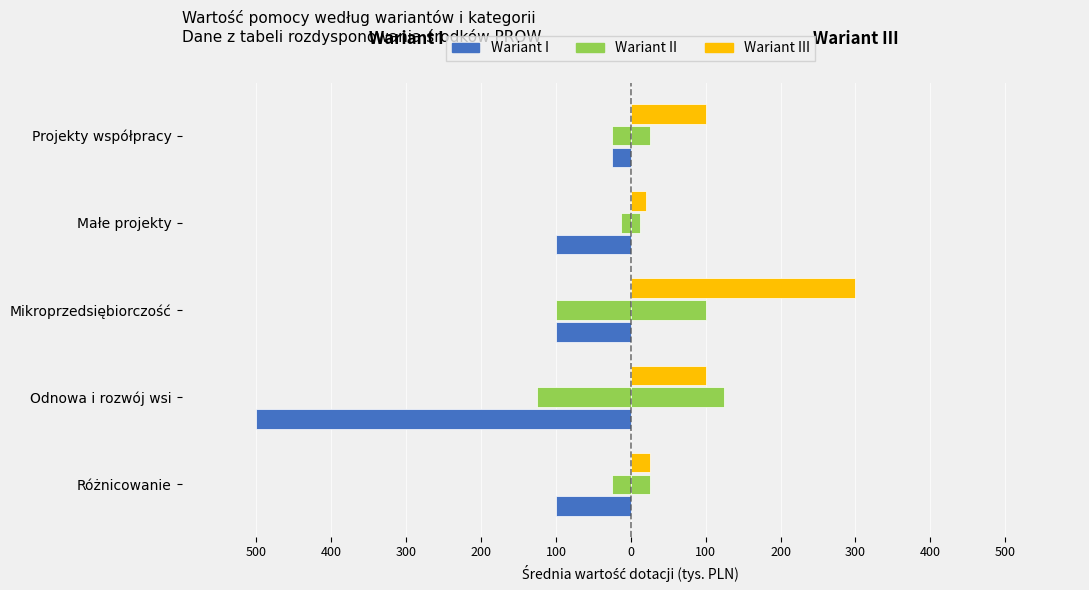

How many bars are there in each group?

3